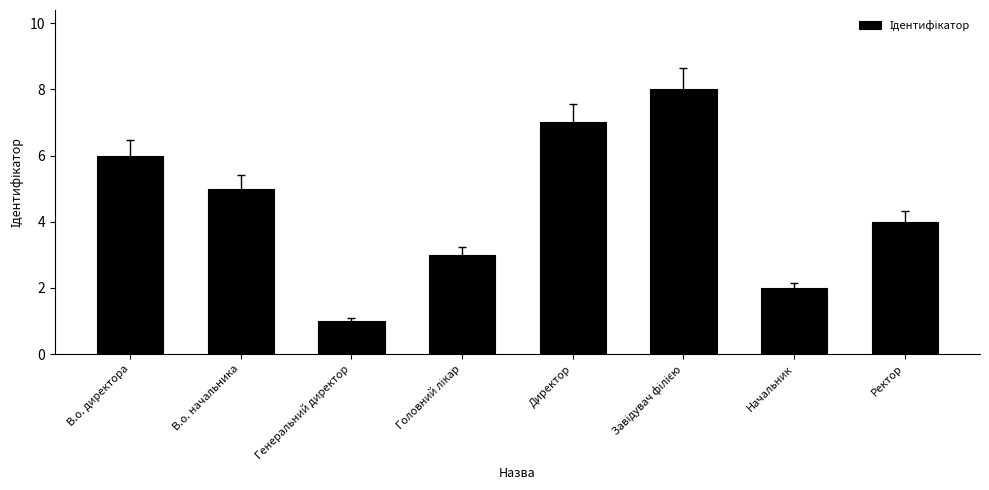

What value does the data have at Директор?

7